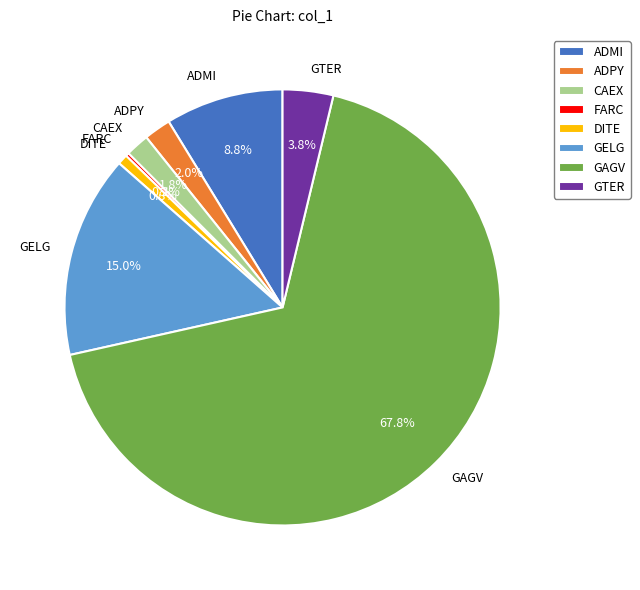

Does ADPY represent more than half of the total?

No